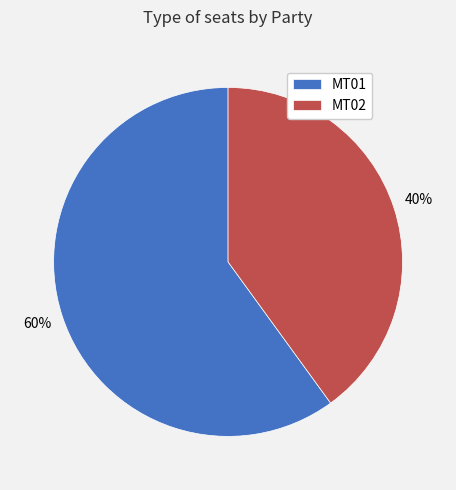

Count the number of slices in the pie.

2